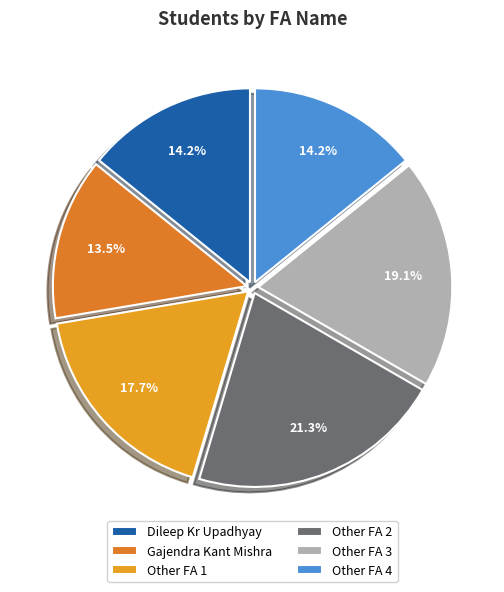

To the nearest percent, what is the average slice percentage?

17%